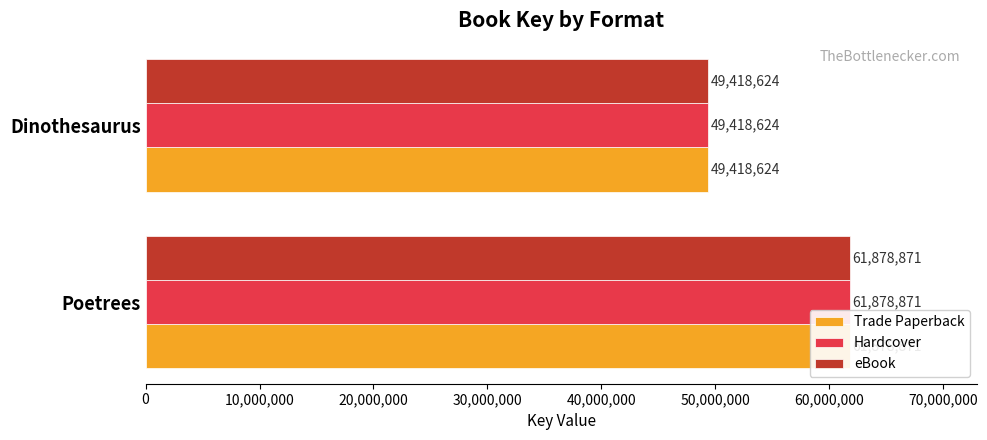

What is the sum of all Trade Paperback values?

111297495